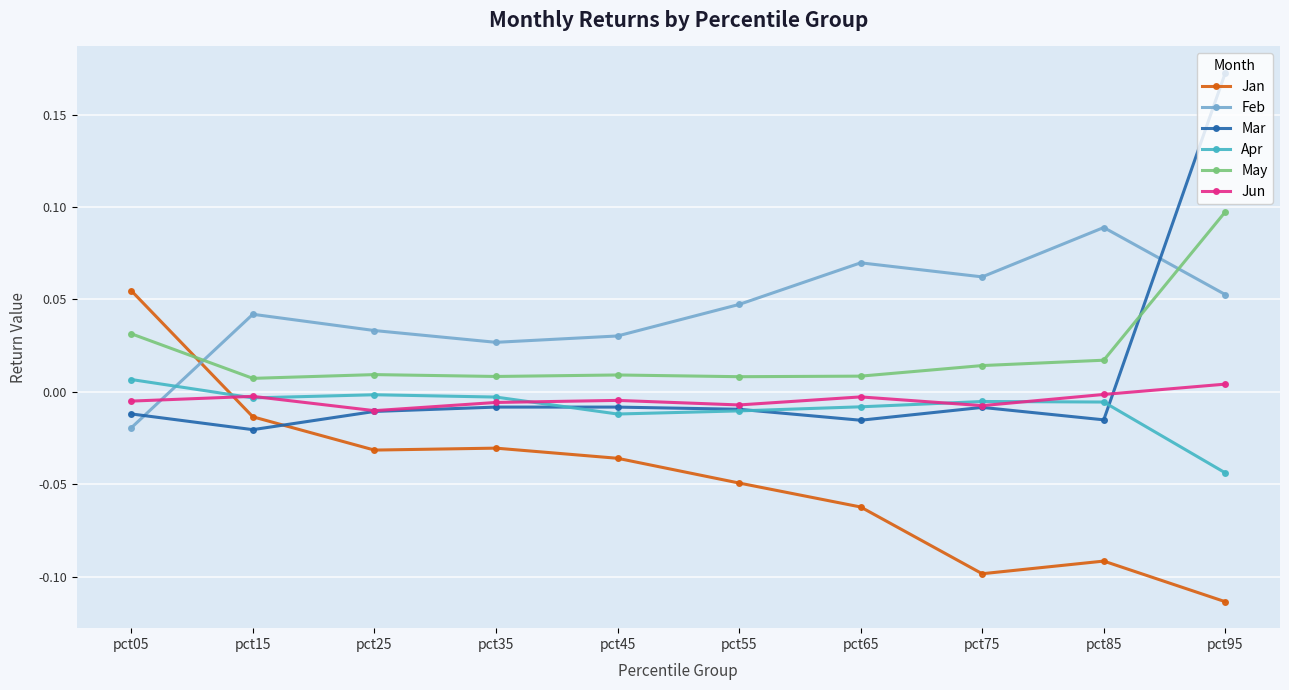

Which series has the largest range (max minus min)?

Mar